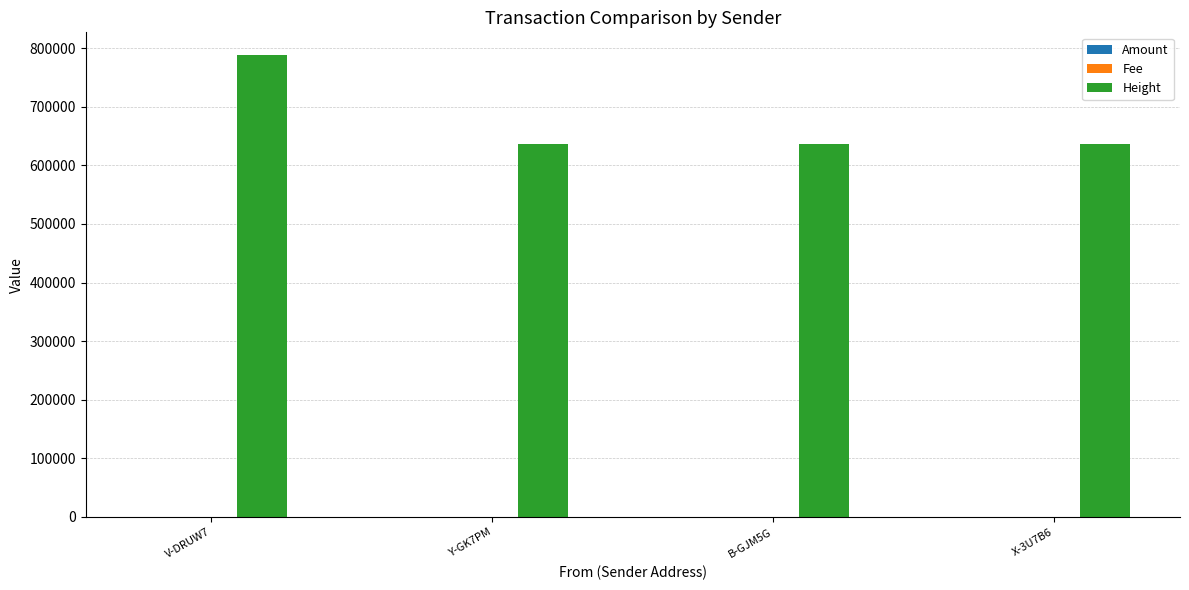

What is the highest value of the Height series?

787613.0